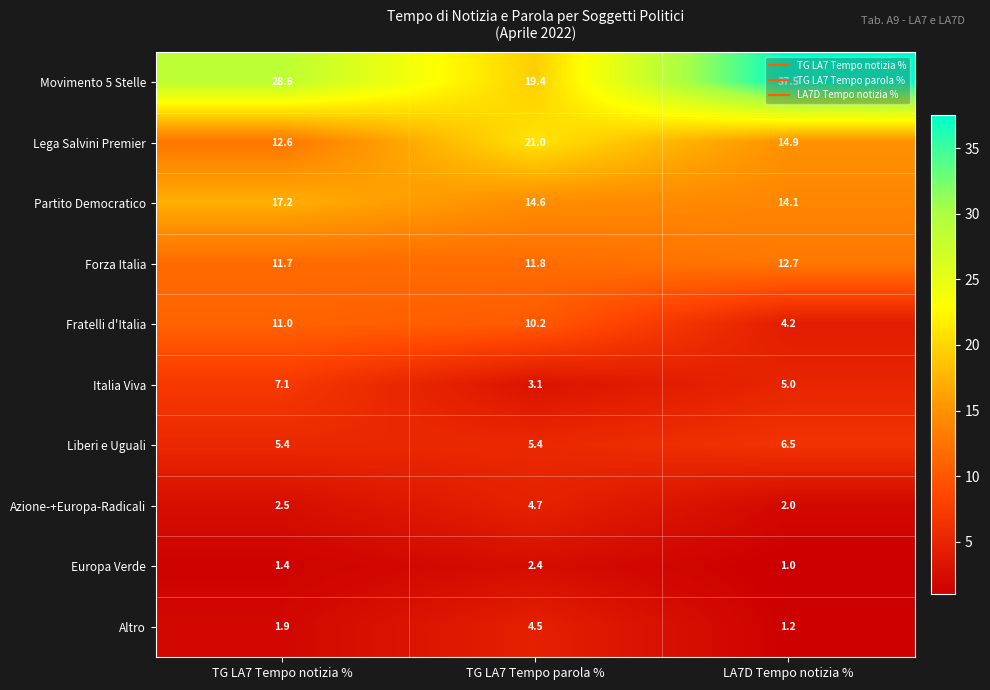

What is the total value across all series at LA7D Tempo notizia %?

99.1